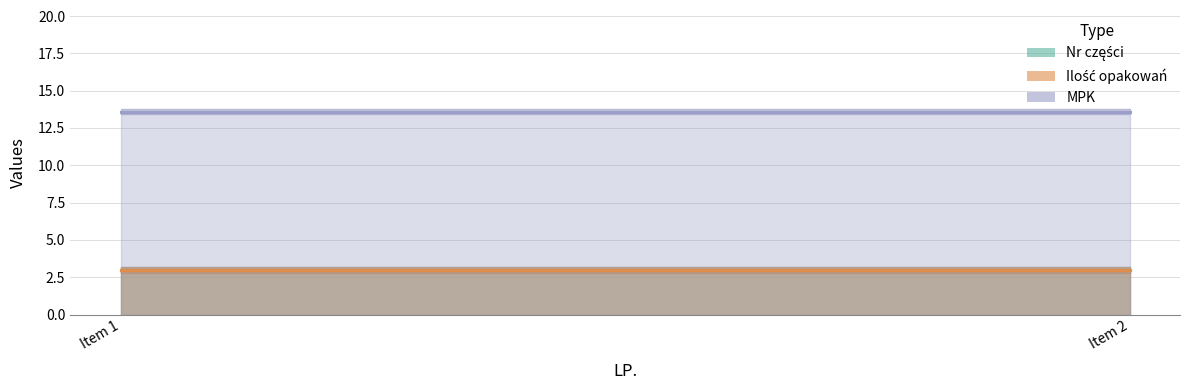

What is the value of the Nr części point at the 2nd from the left?

3.0